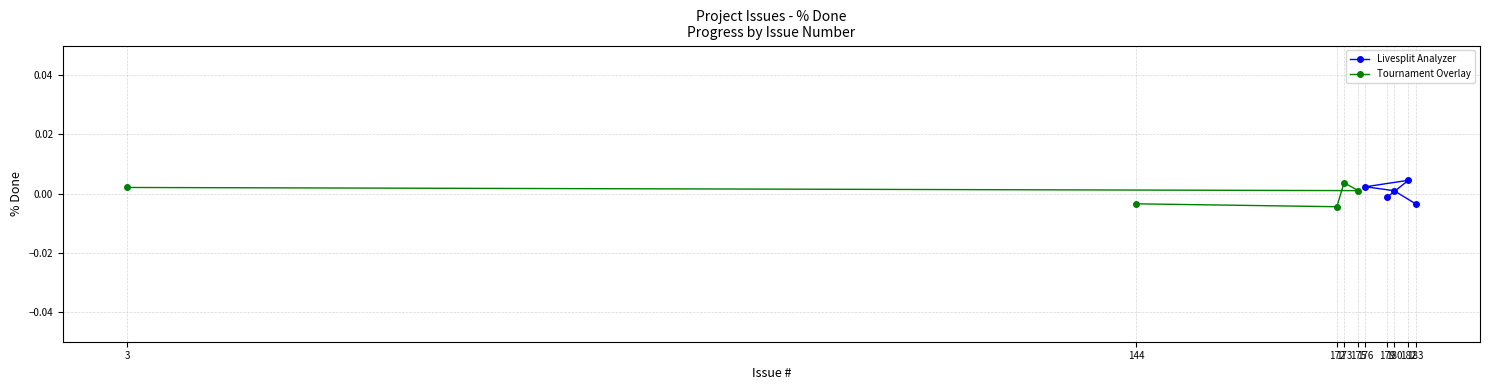

Which series has the largest total across all categories?

Livesplit Analyzer